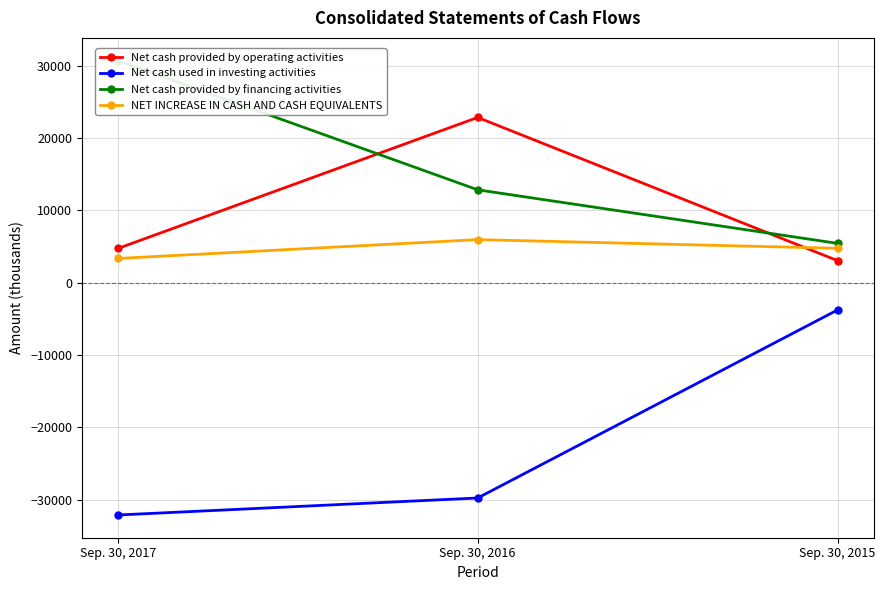

Where does the Net cash used in investing activities series first go above -29747?

Sep. 30, 2015